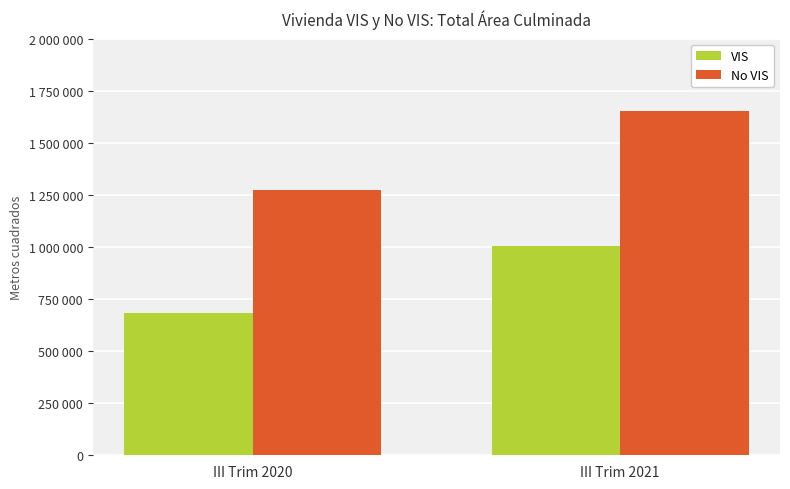

Does the chart contain any negative values?

No